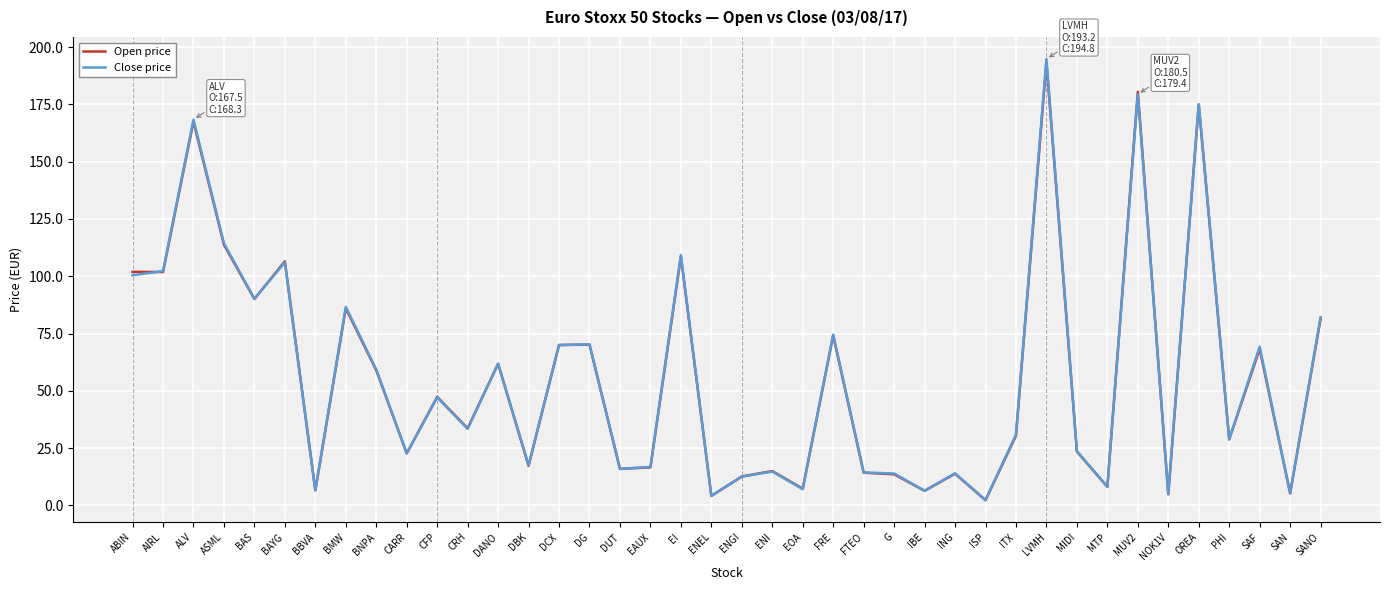

How many series are shown in this chart?

2